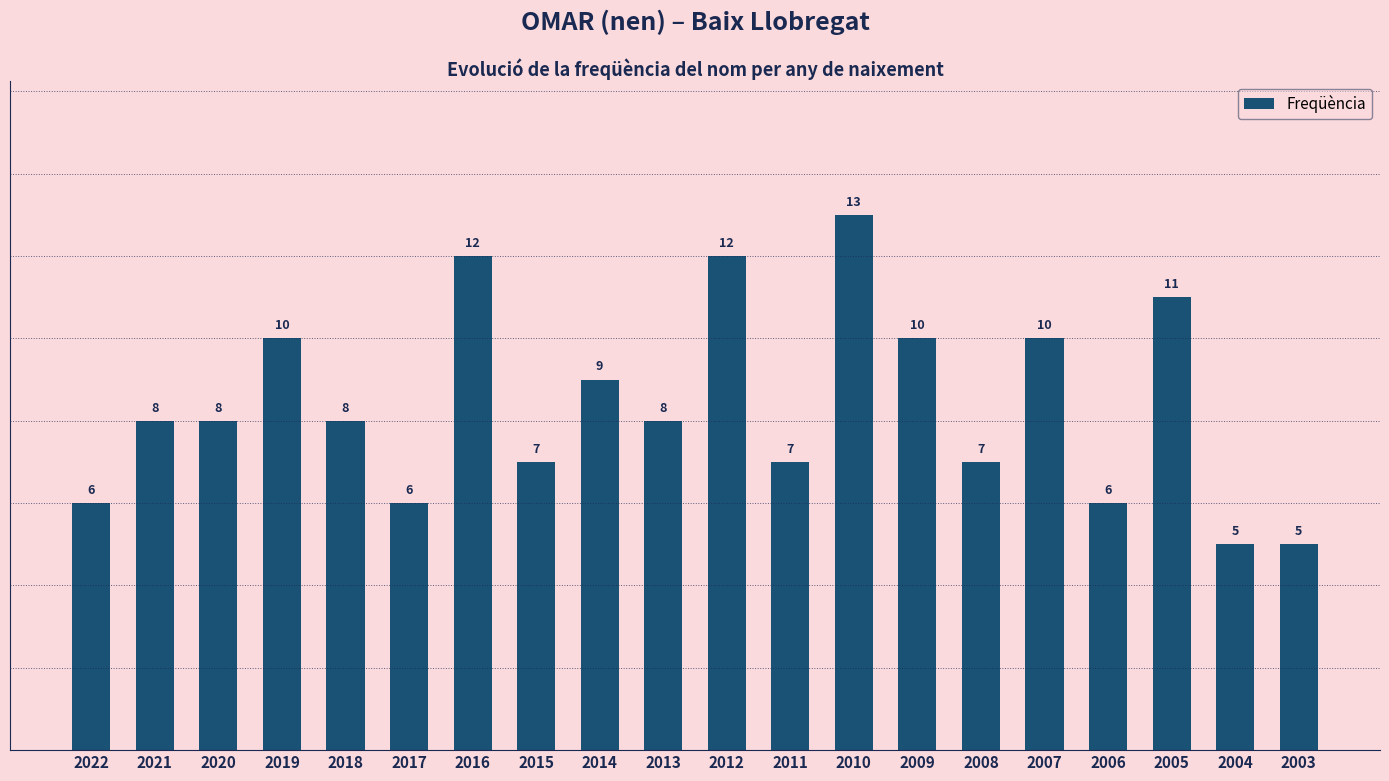

Which has a higher value, 2006 or 2012?

2012